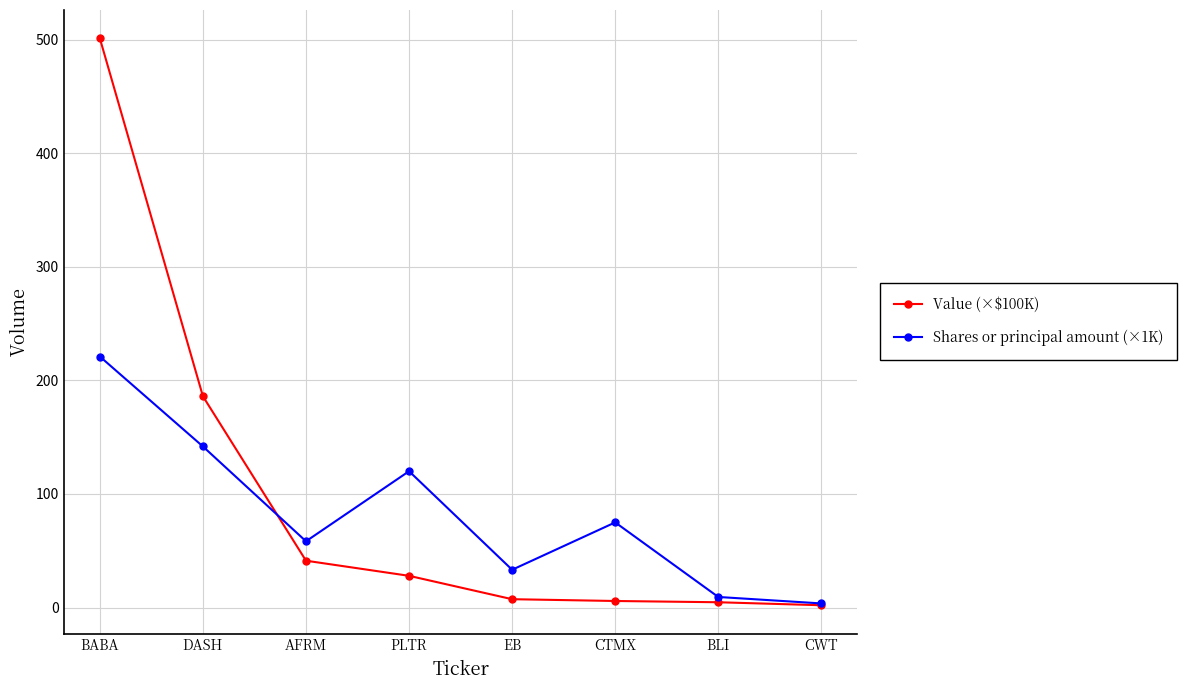

What is the label of the 3rd point from the left?

AFRM